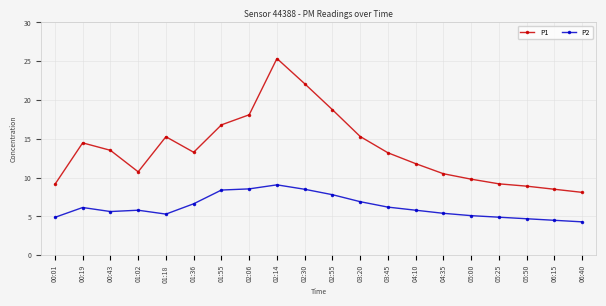

True or false: P2 has more than 0 points higher than both neighbors.

True